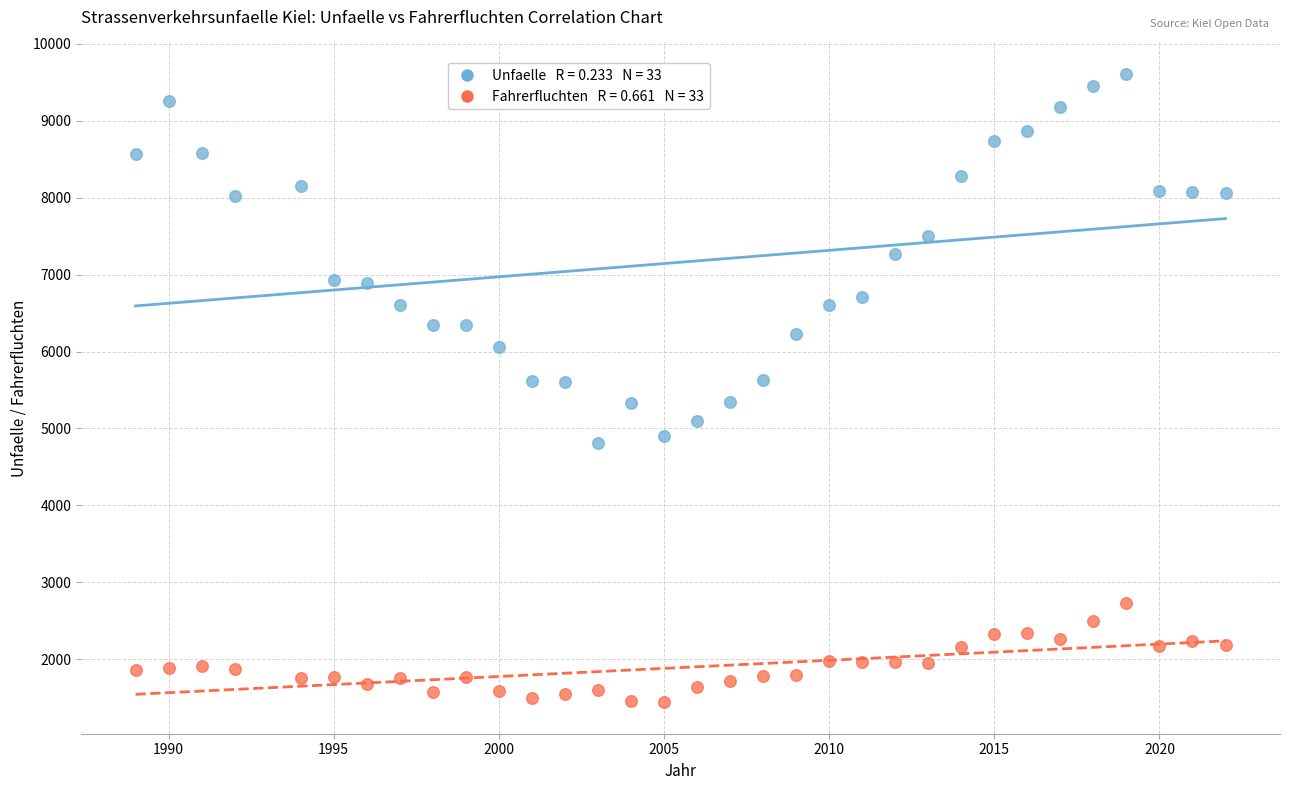

Across all data points, what is the range of Y values (max minus min)?

8169